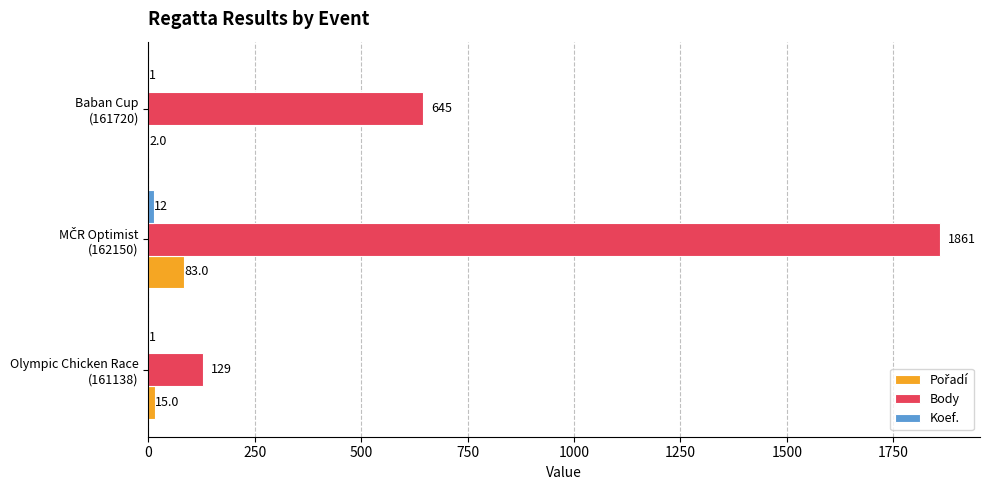

Which series has the largest total across all categories?

Body